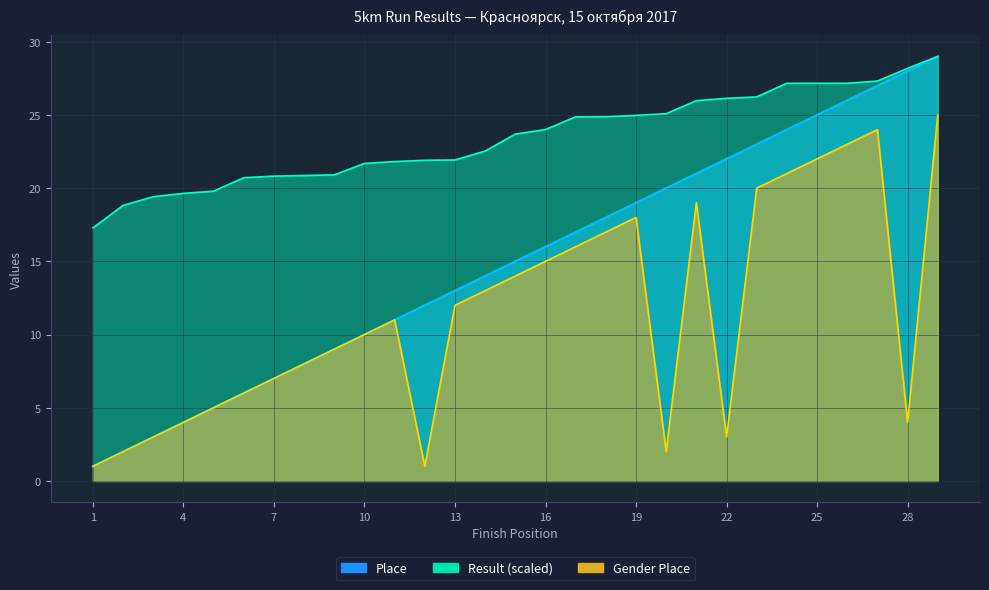

Read the Gender Place value at 15.

14.0